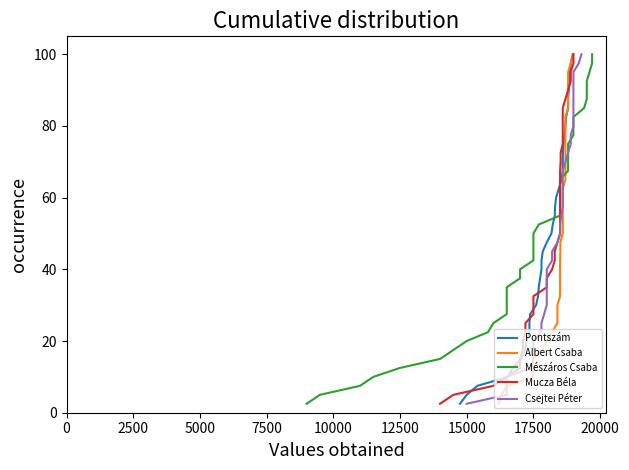

How many lines are shown in the chart?

5